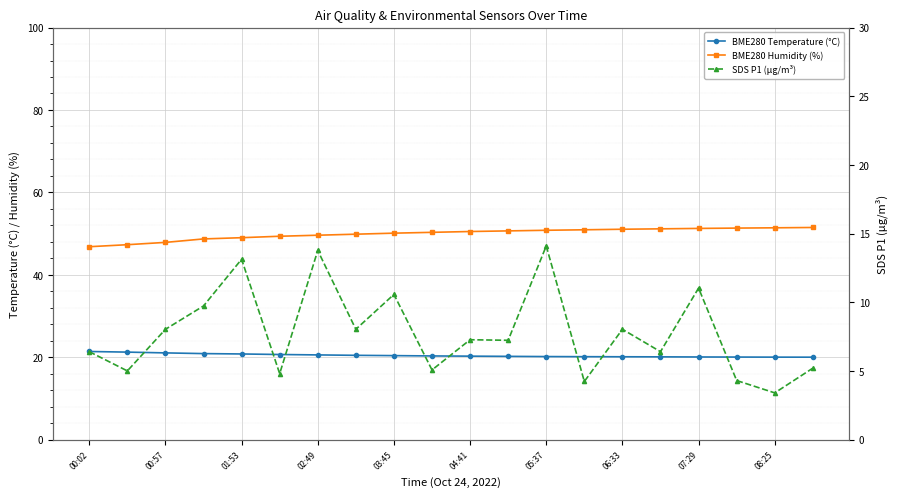

At 00:57, list the series in order from largest to smallest.

BME280 Humidity (%), BME280 Temperature (°C), SDS P1 (µg/m³)